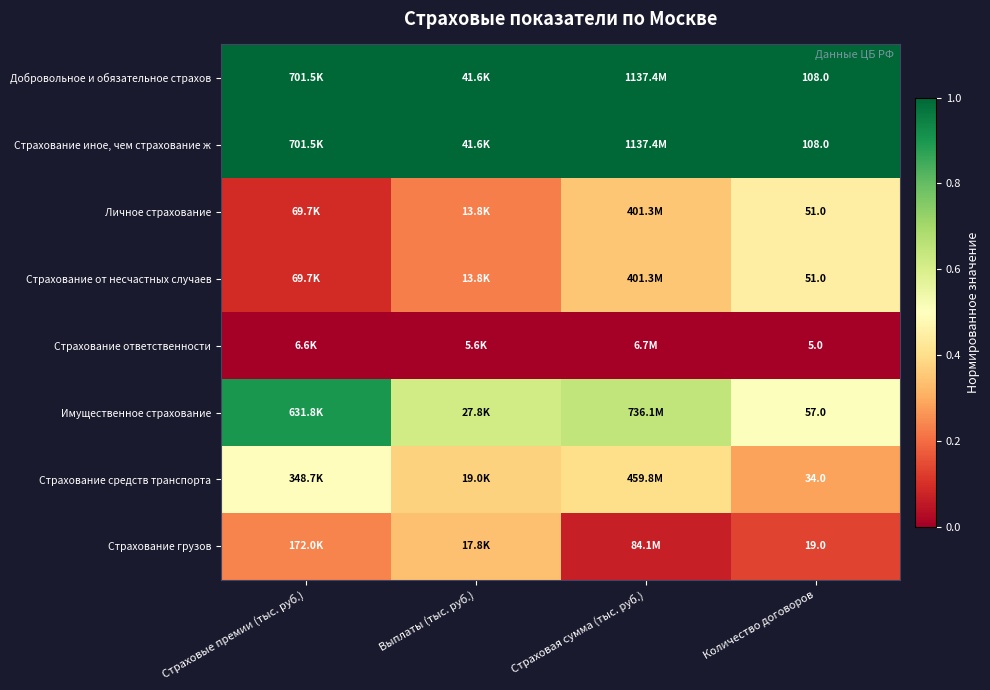

Is the value of Страхование иное, чем страхование ж at Страховая сумма (тыс. руб.) greater than the value of Имущественное страхование at Выплаты (тыс. руб.)?

Yes